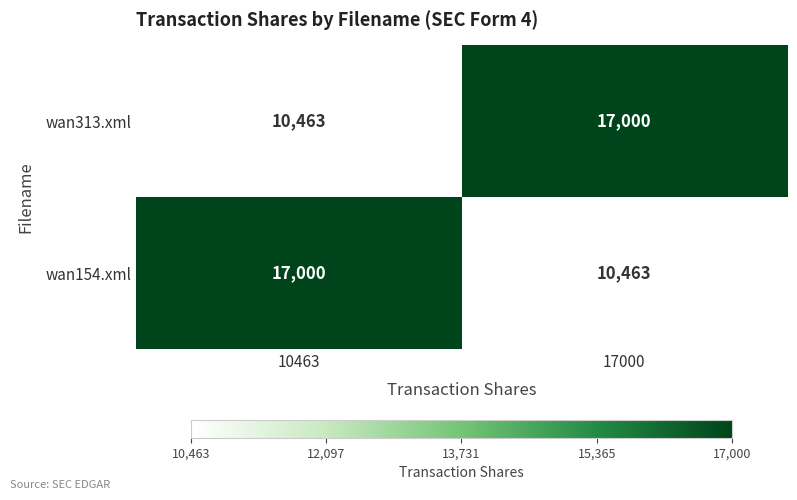

Is it true that wan313.xml equals 29215 at 17000?

False